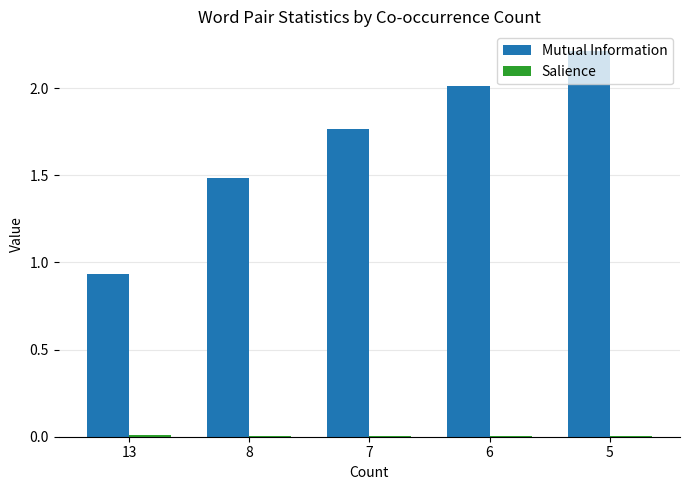

How many data points does each series have?

5